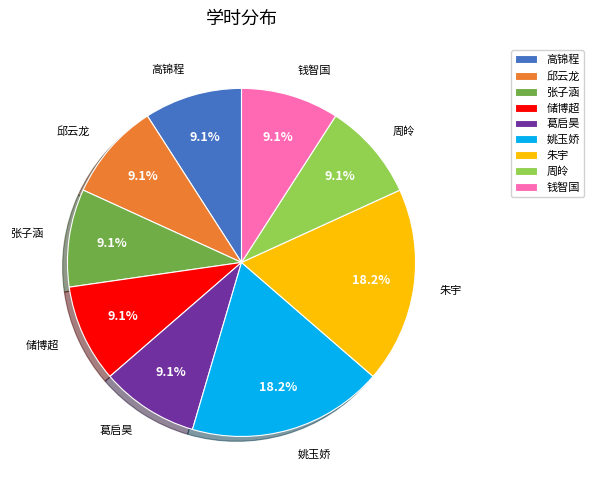

The 储博超 slice represents 9% of the pie. True or false?

True